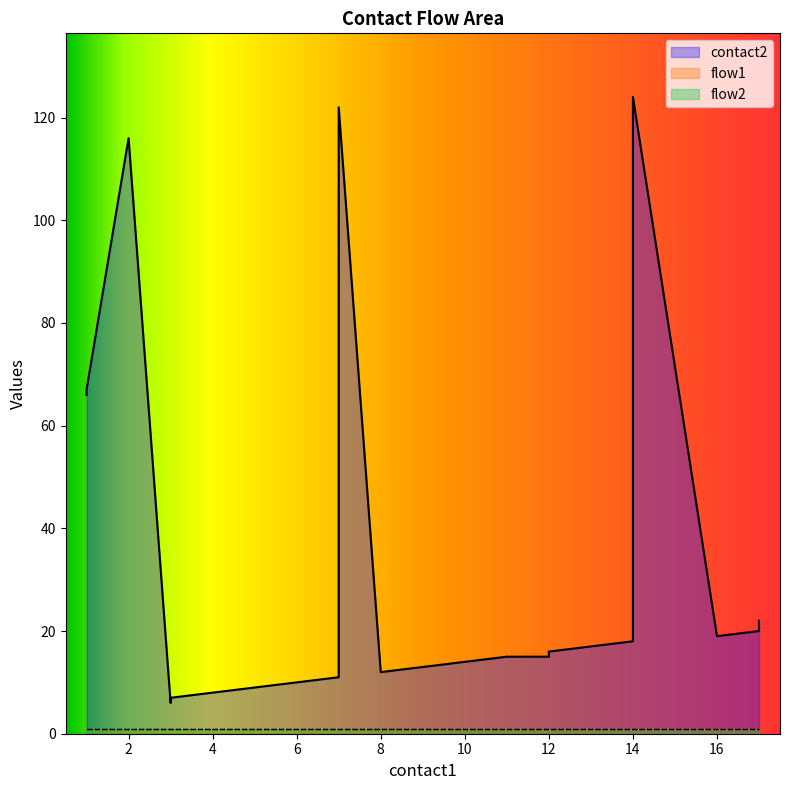

Which has a higher value, 17 or 12?

17